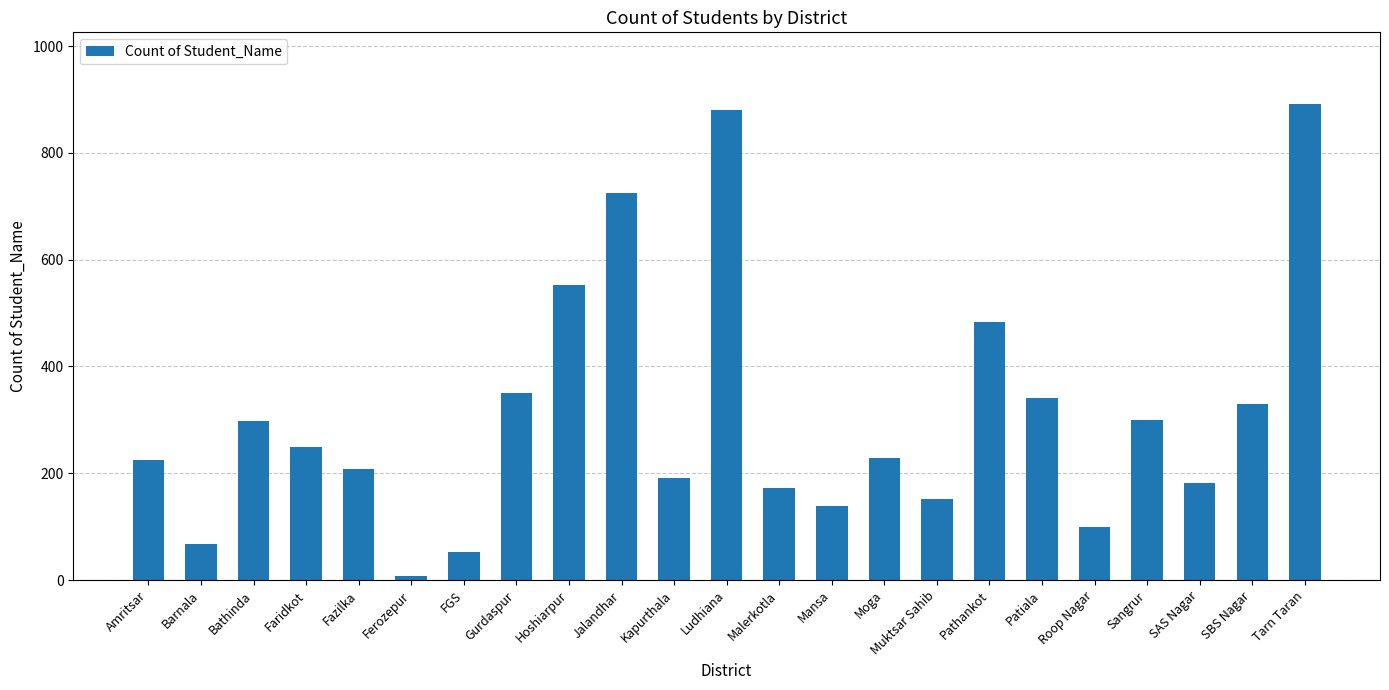

What is the smallest value displayed?

8